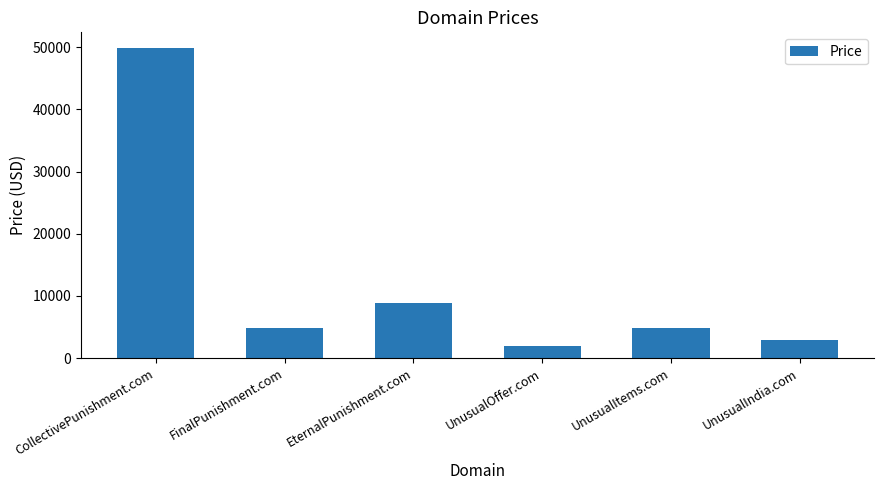

What is the greatest value displayed?

49888